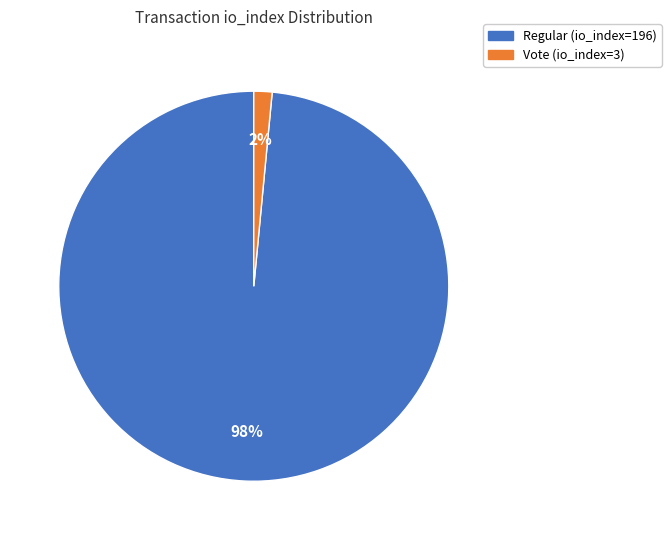

Which category has the biggest portion of the pie?

Regular (io_index=196)